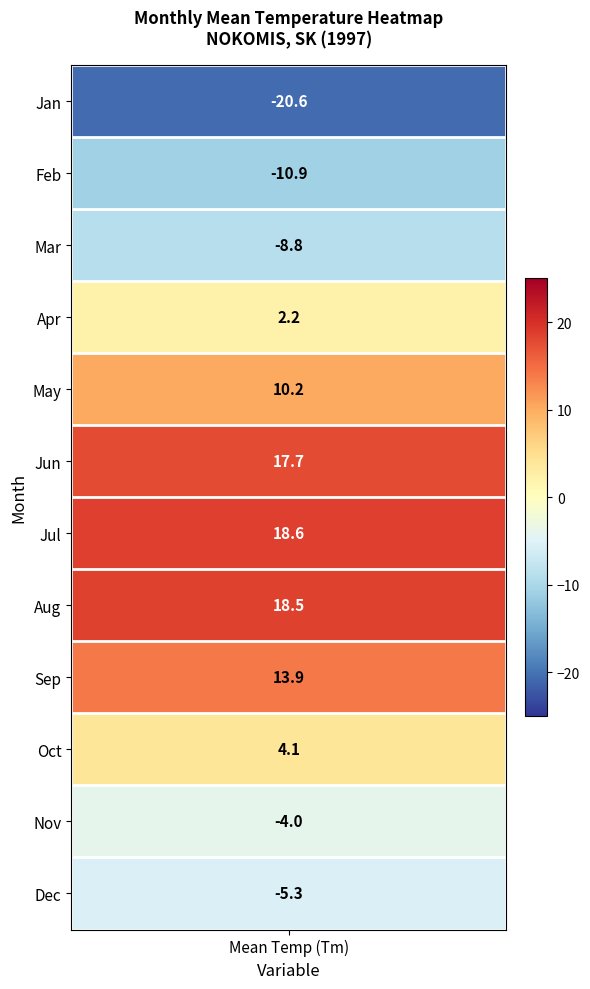

How many values are below zero?

5